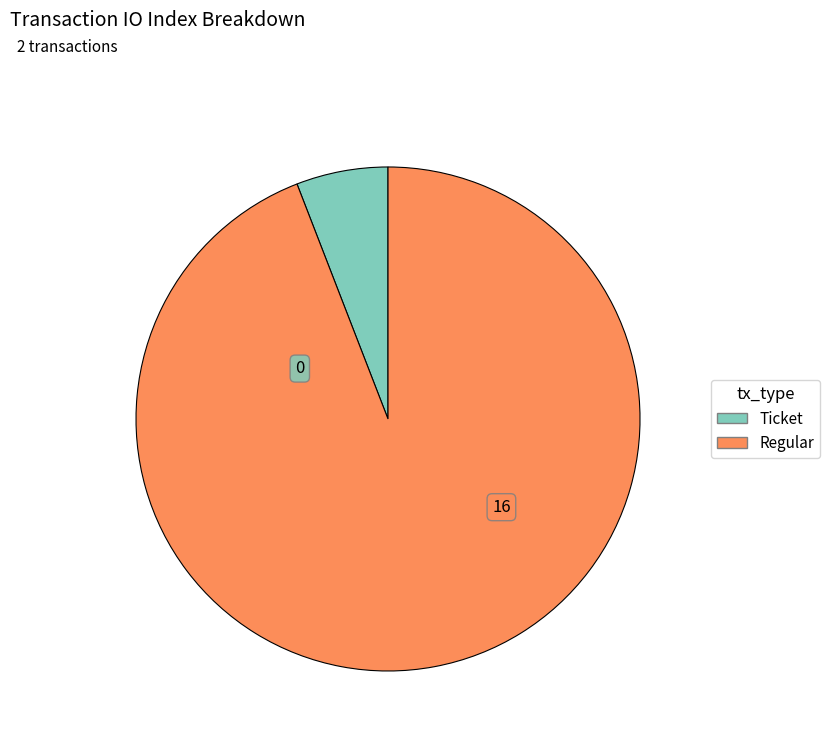

How many slices are in this pie chart?

2